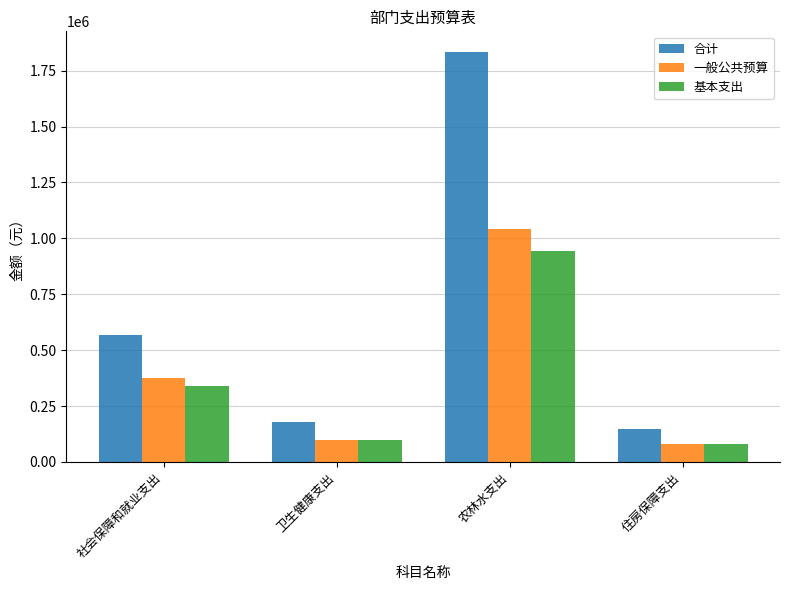

True or false: 基本支出 has a value of 944028.0 at 农林水支出.

True